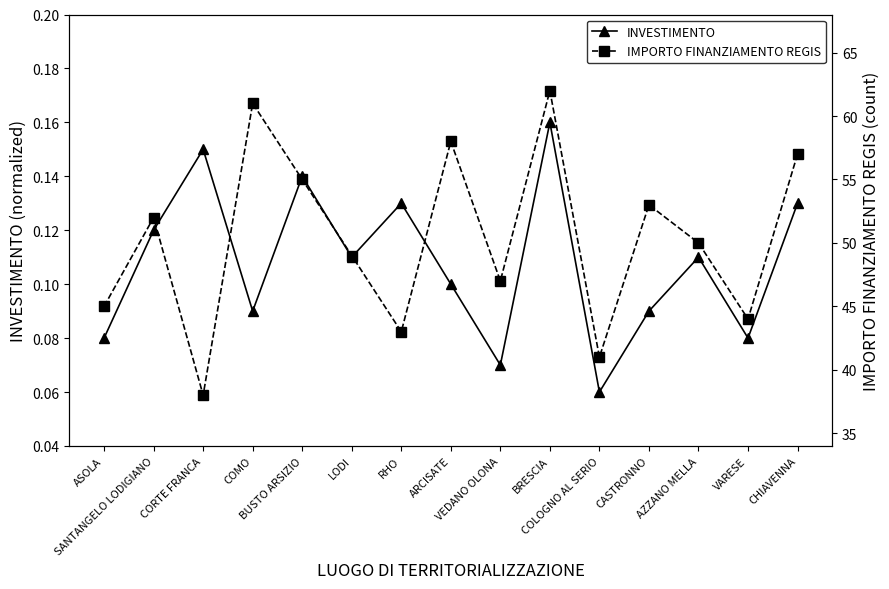

What is the smallest value displayed?

0.1